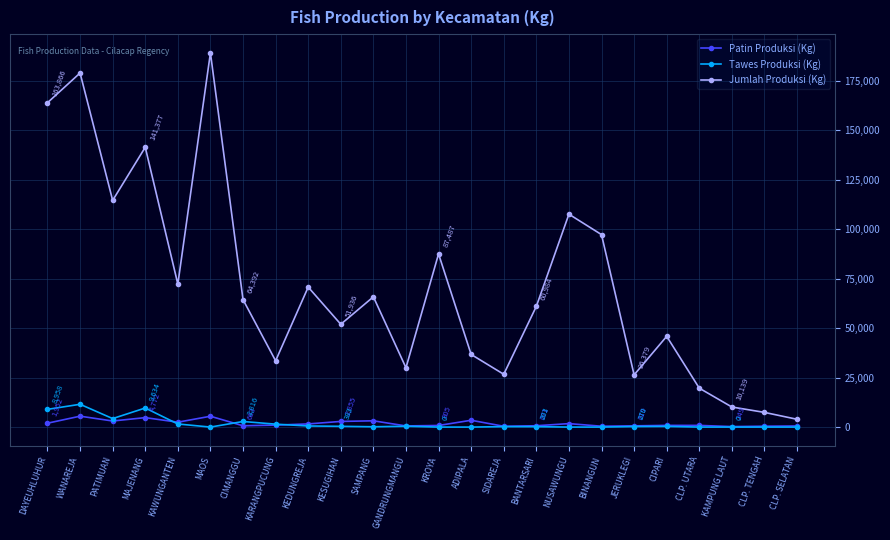

Between BINANGUN and CLP. UTARA, which series saw the biggest shift?

Jumlah Produksi (Kg)